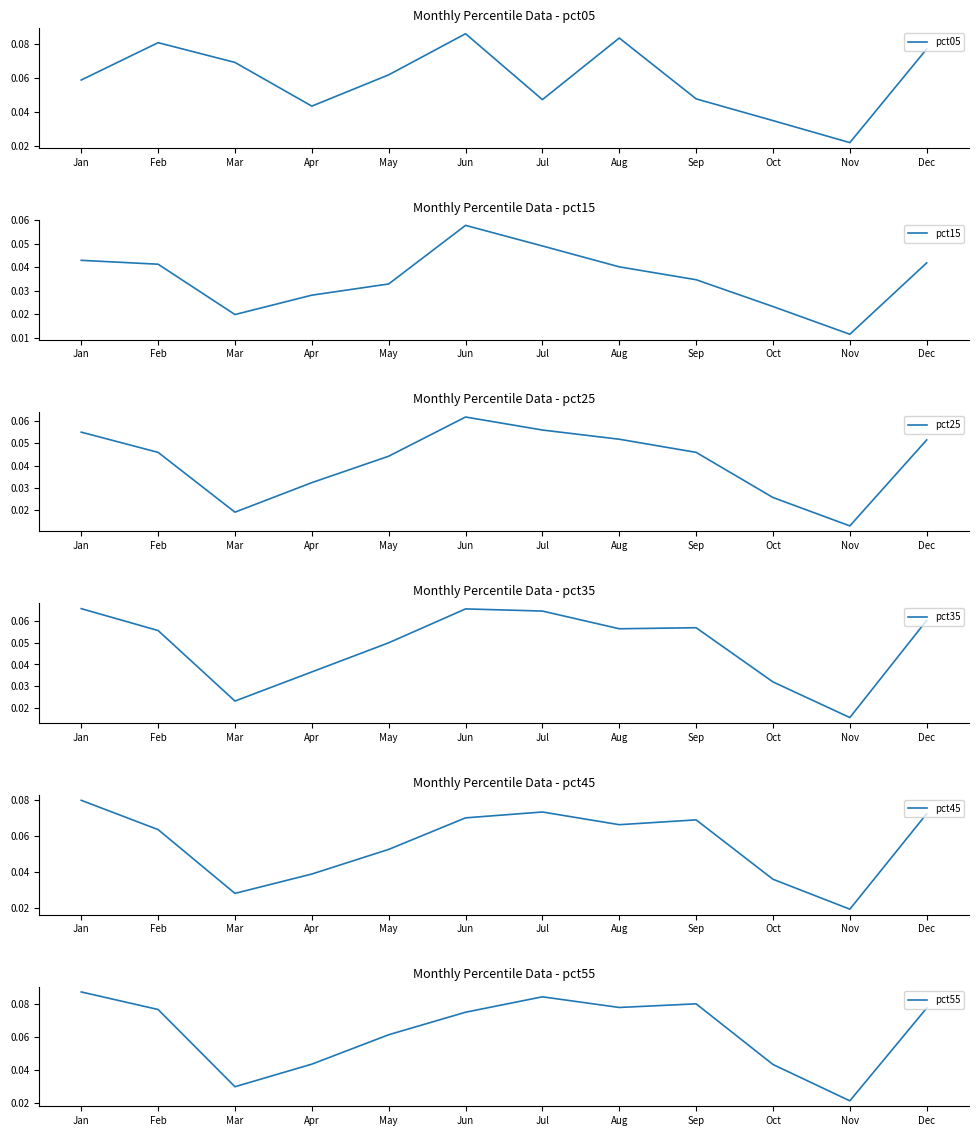

What is the total value across all series at Nov?

0.1